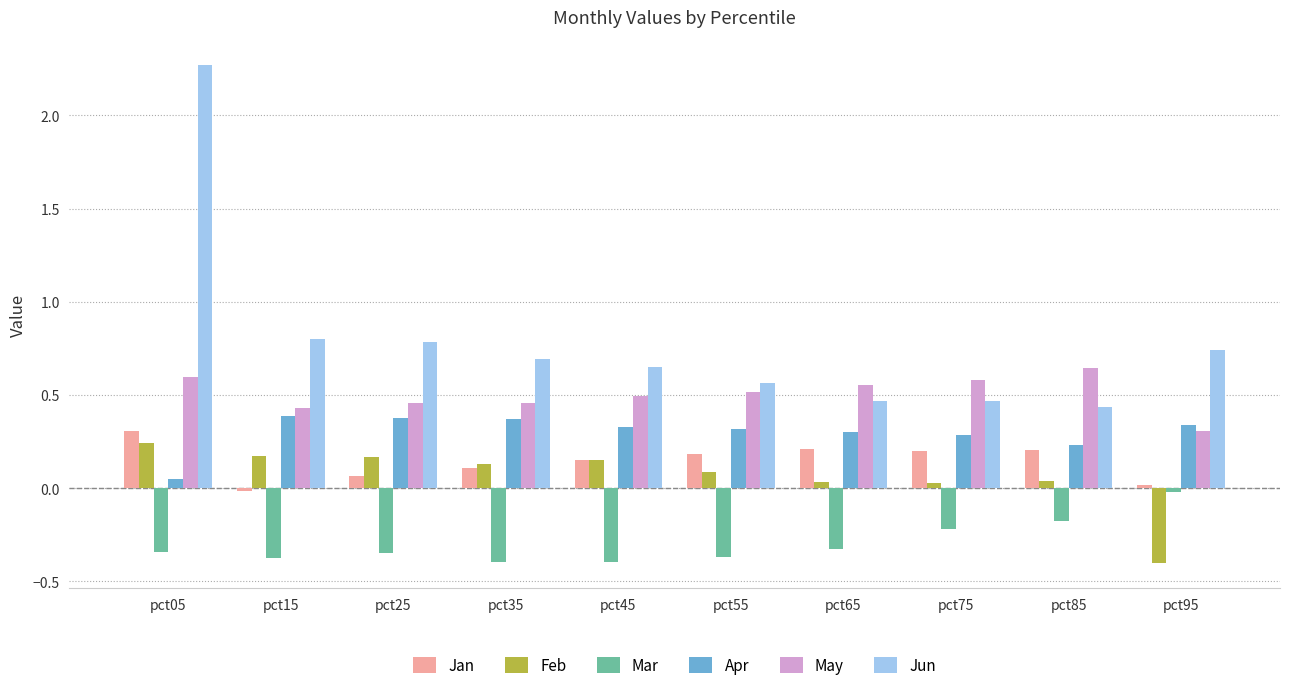

How many values in the Feb series are below 0?

1